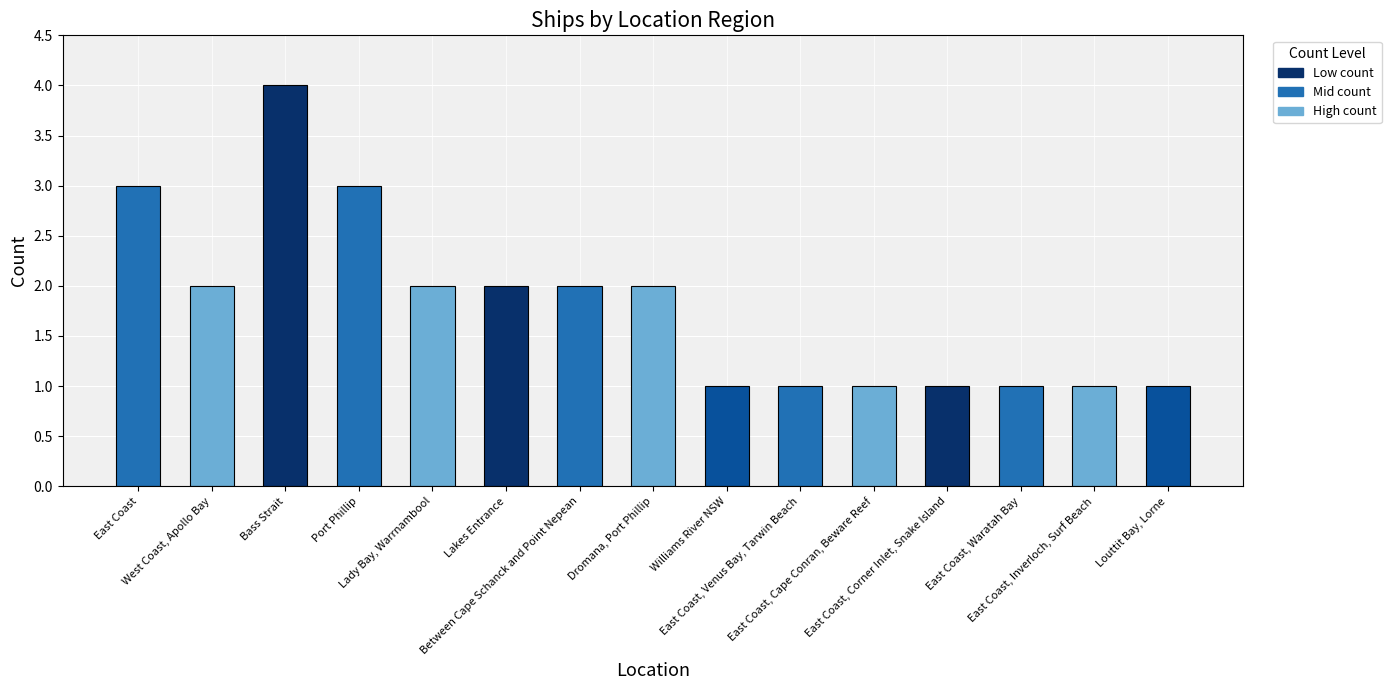

Where does the data first go above 2?

East Coast